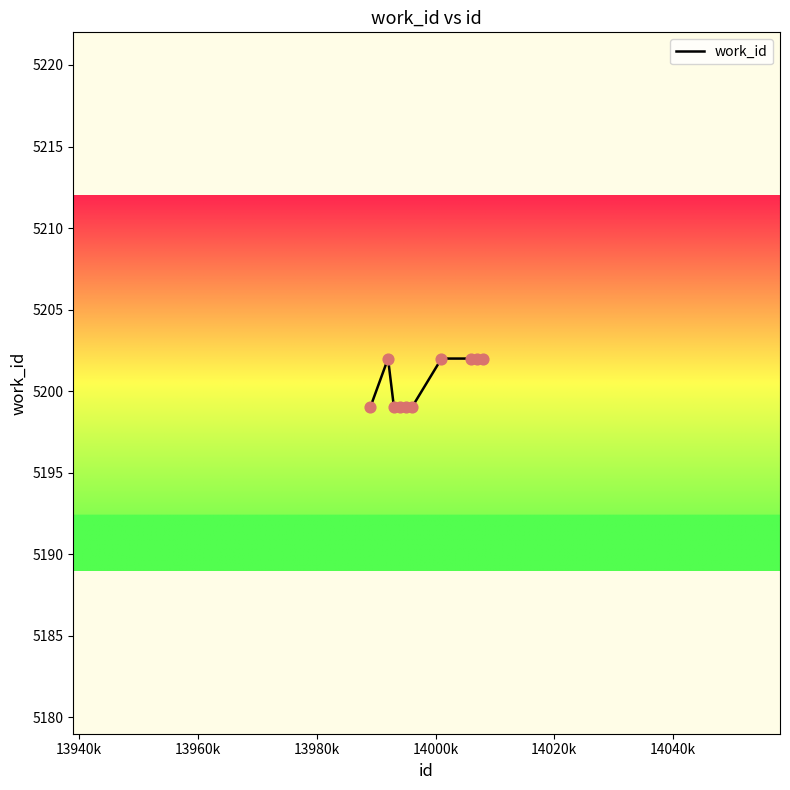

What is the maximum value shown in the chart?

5202